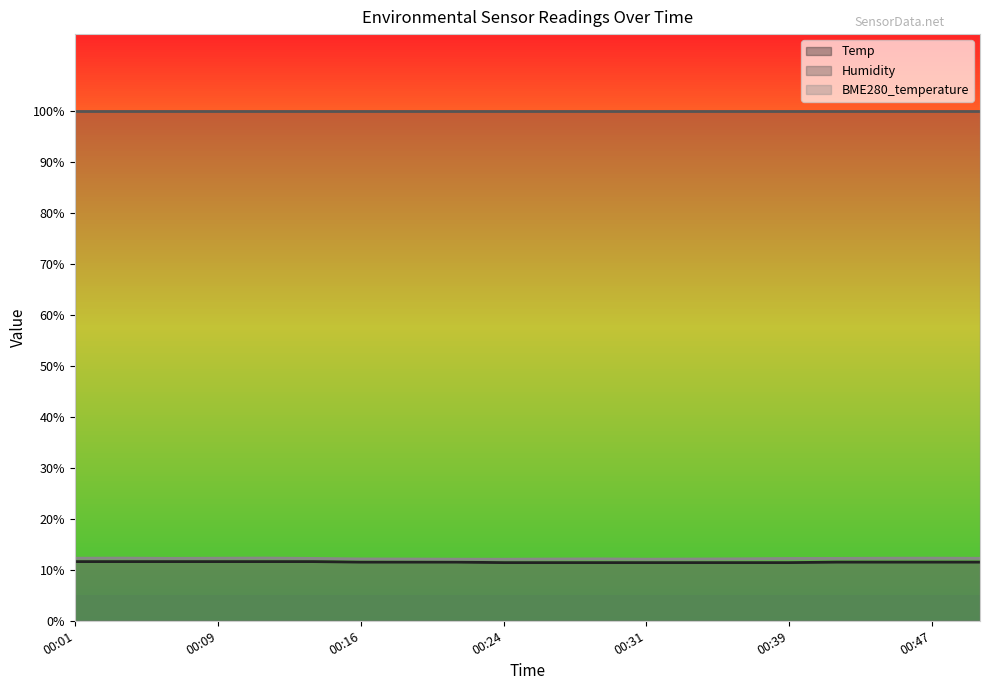

What is the greatest value displayed?

99.9